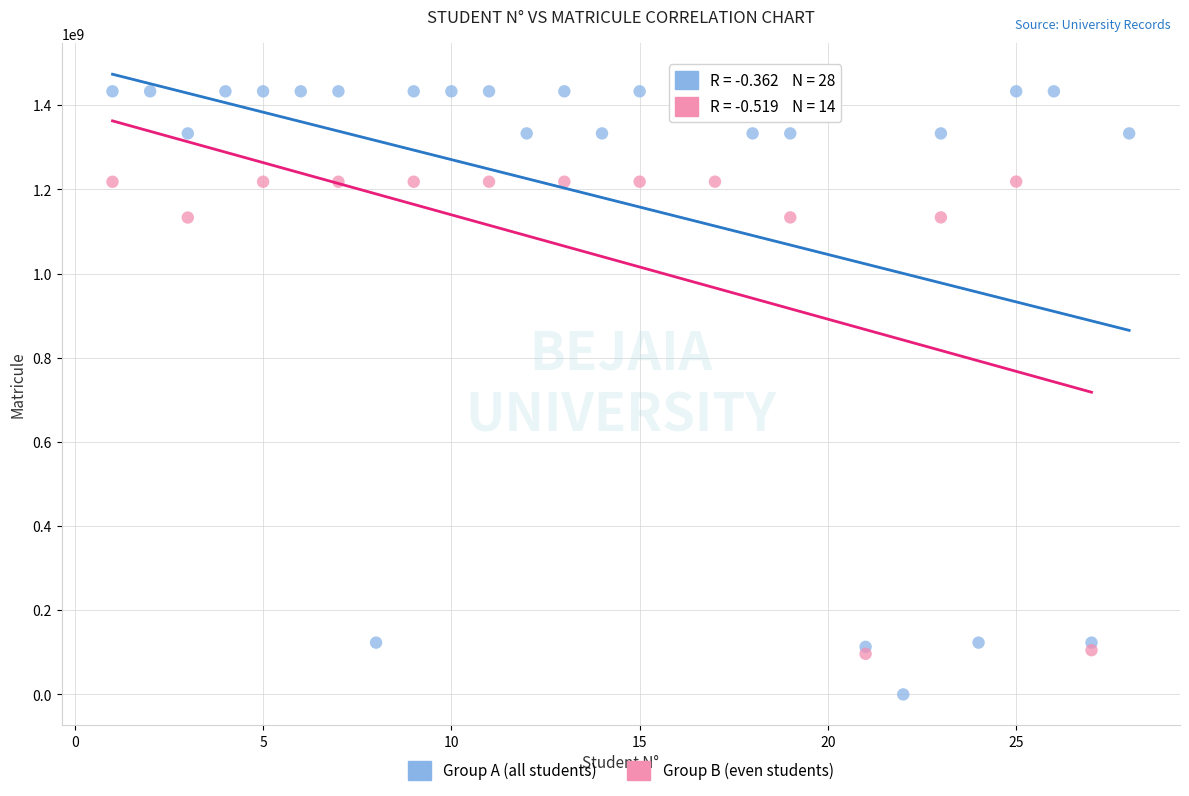

Which series has the largest Y range (max minus min)?

Group A (all students)